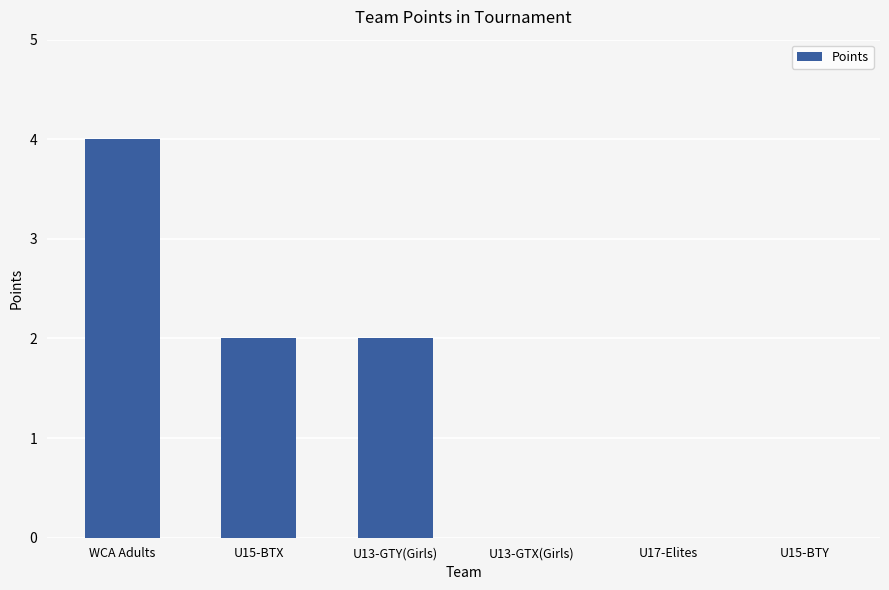

Are the bars grouped side by side (vs. stacked)?

No